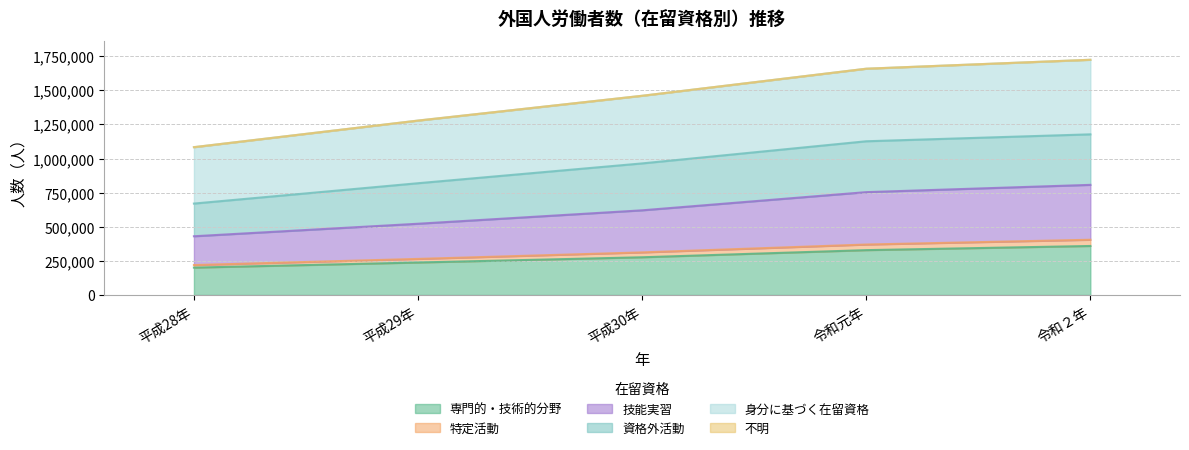

True or false: 専門的・技術的分野 has a value of 329034 at 令和元年.

True